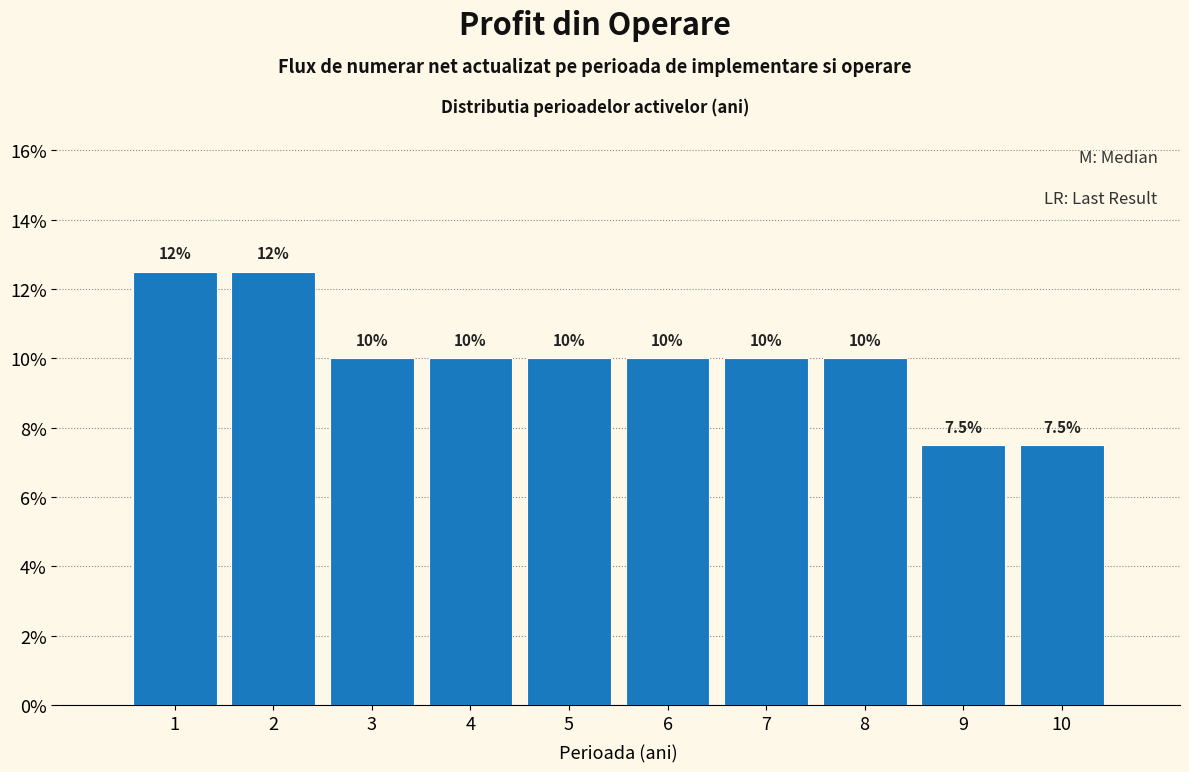

Reading left to right, extract all data points from this chart.

1=12.5	2=12.5	3=10.0	4=10.0	5=10.0	6=10.0	7=10.0	8=10.0	9=7.5	10=7.5